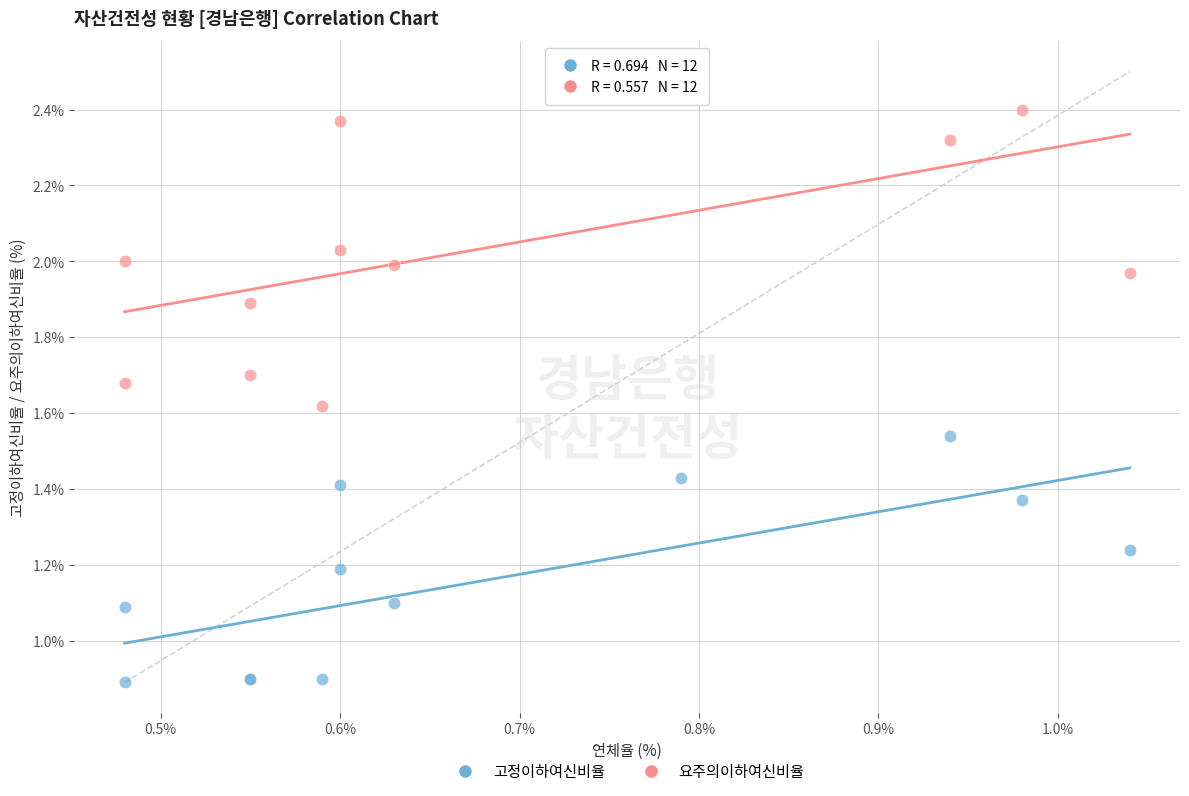

Which series contains the lowest Y value?

고정이하여신비율